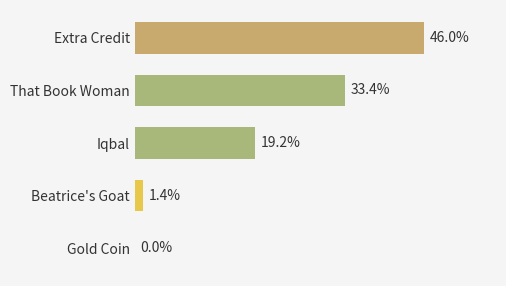

Between Beatrice's Goat and That Book Woman, which is larger?

That Book Woman